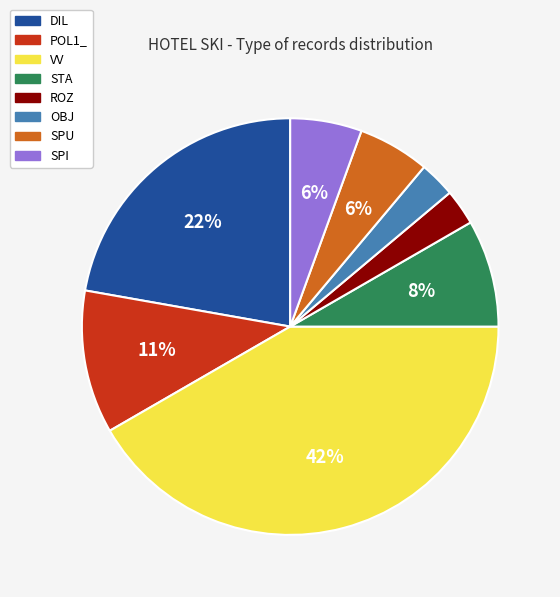

Is there a majority slice in this chart?

No